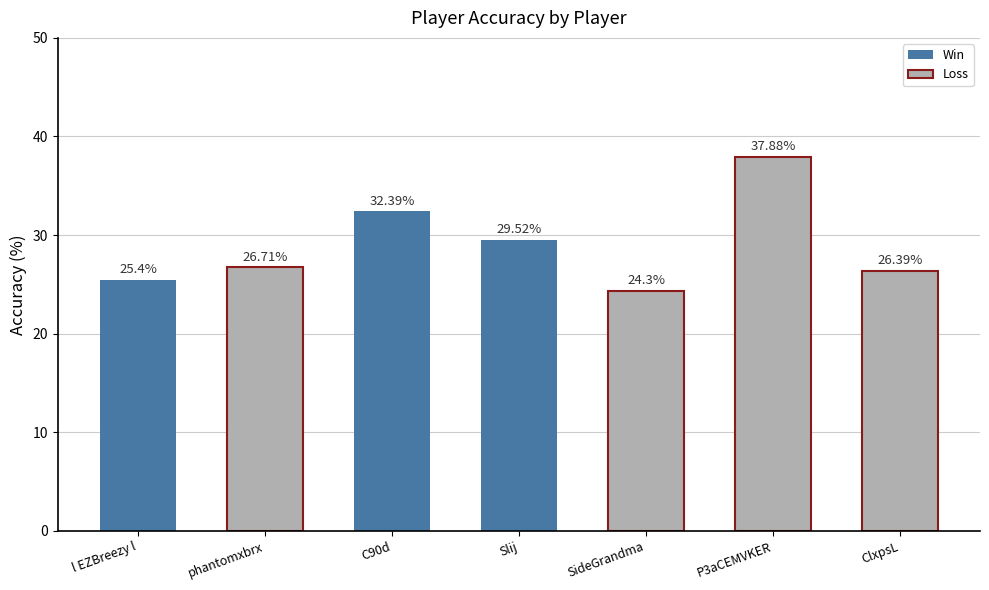

List the labels in order of value, smallest first.

SideGrandma, l EZBreezy l, ClxpsL, phantomxbrx, Slij, C90d, P3aCEMVKER